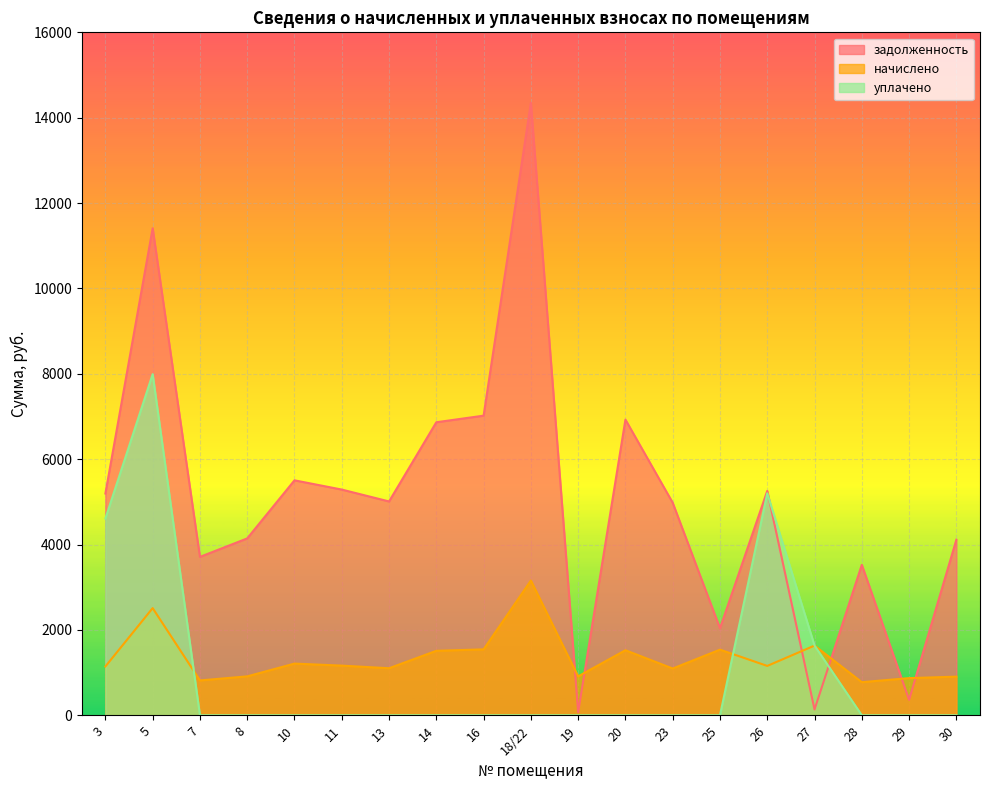

What is the maximum value shown in the chart?

14348.8